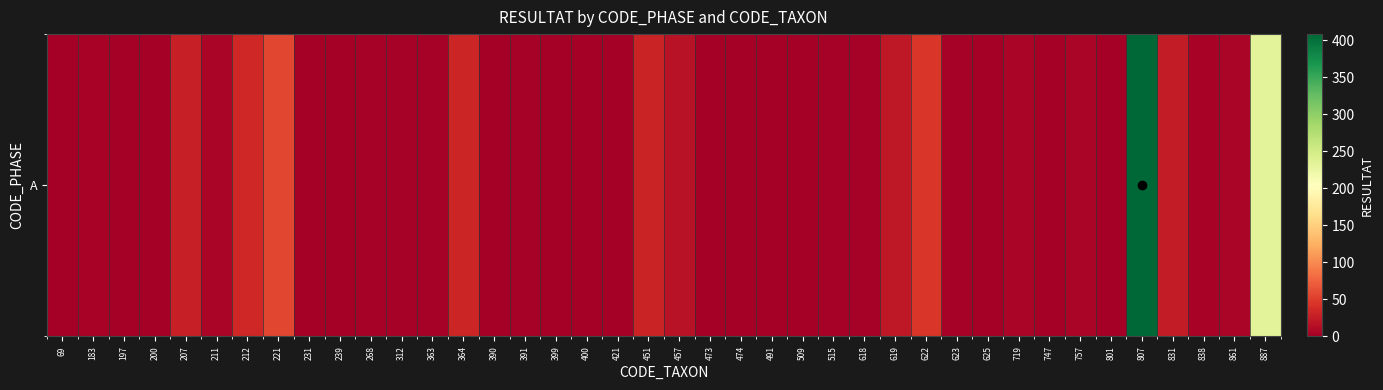

What is the approximate value at 221?

57